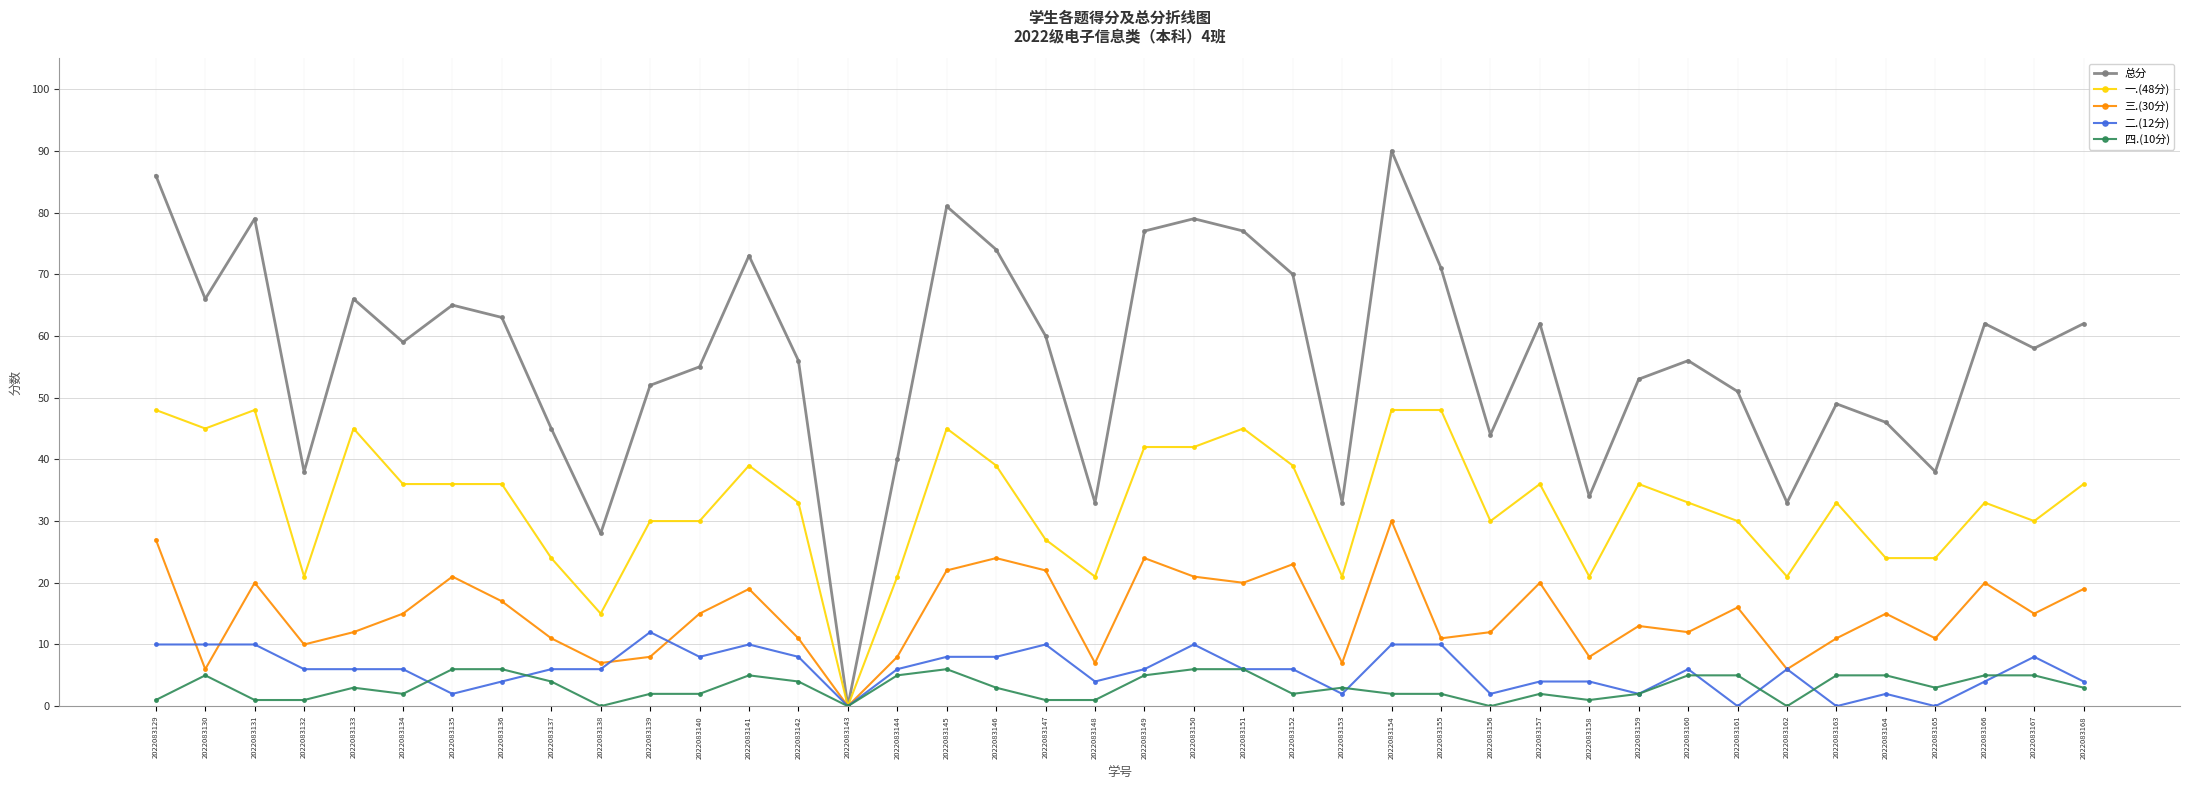

What is the spread (max minus min) of values at 2022083155?

69